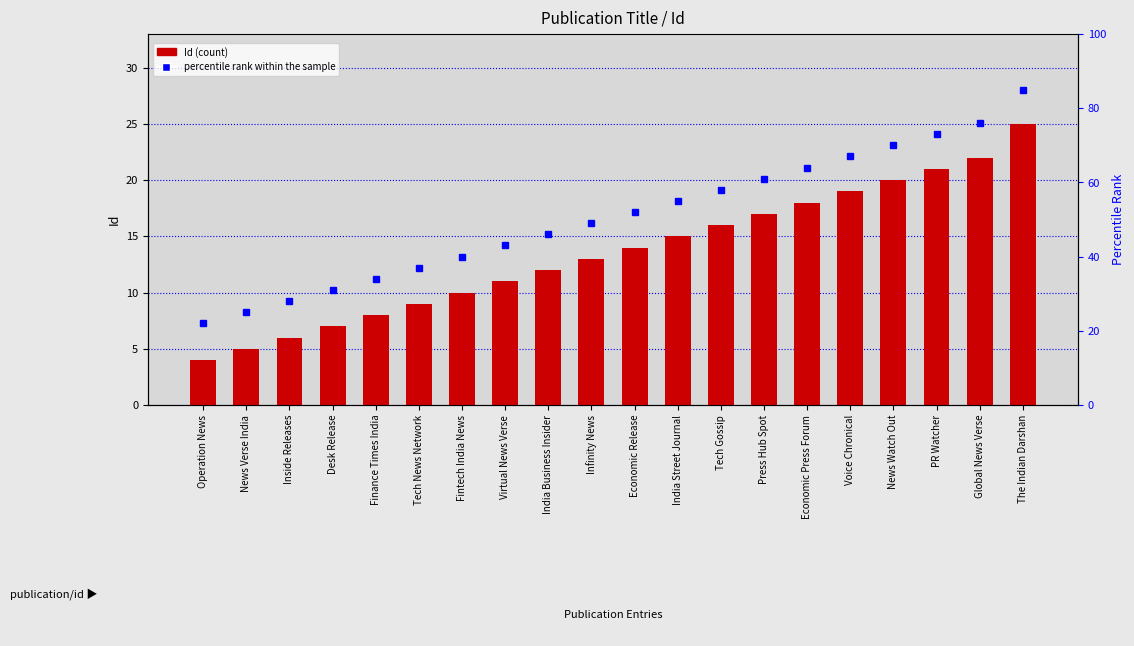

Does the chart contain any negative values?

No